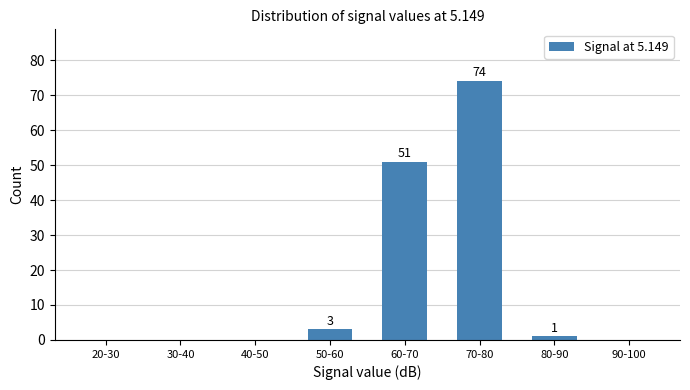

Reading left to right, transcribe all the data shown in this chart.

20-30=0	30-40=0	40-50=0	50-60=3	60-70=51	70-80=74	80-90=1	90-100=0